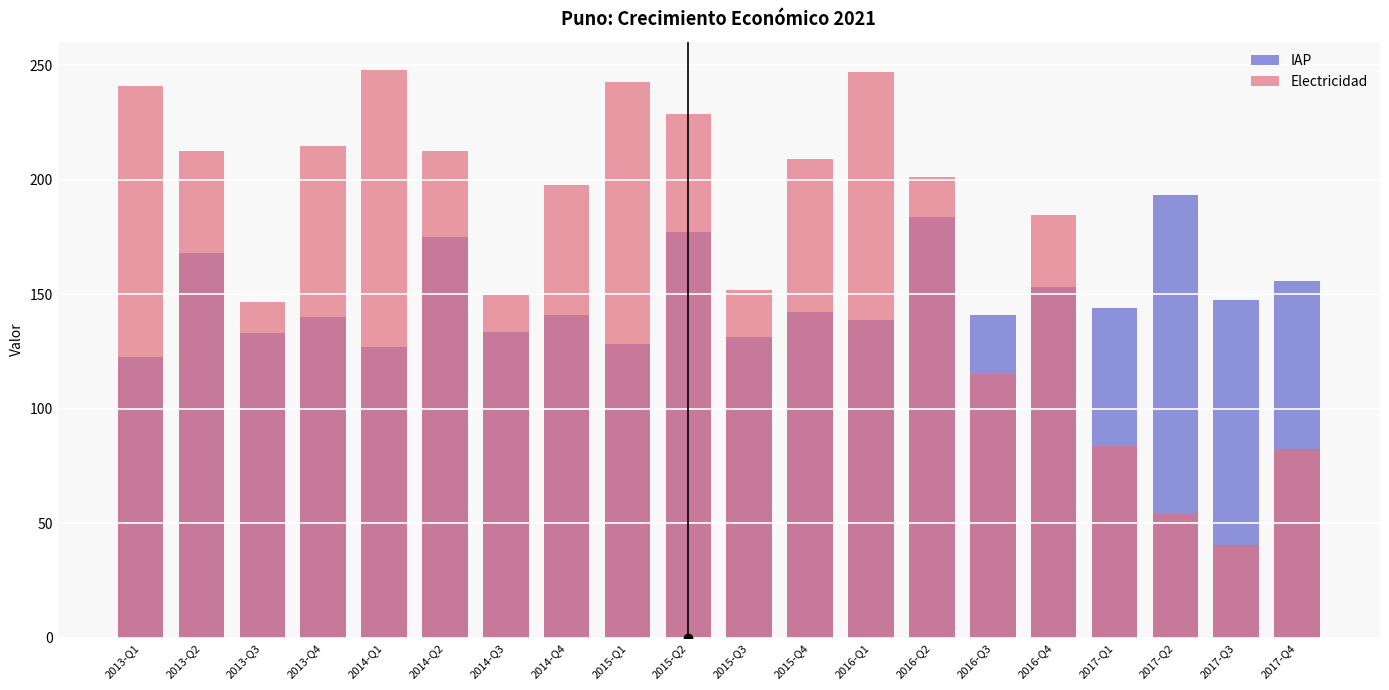

Which category has the lowest value in the Electricidad series?

2017-Q3